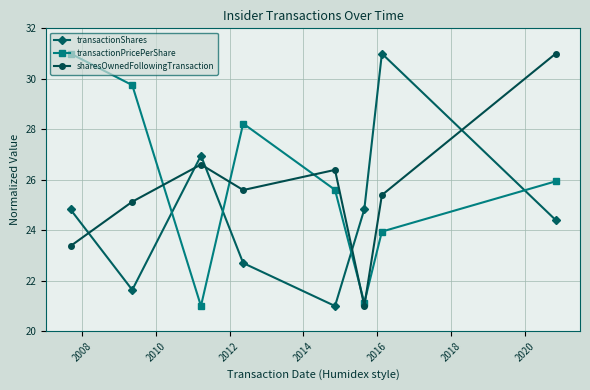

What is the value of the transactionPricePerShare point at the 7th from the left?

23.9